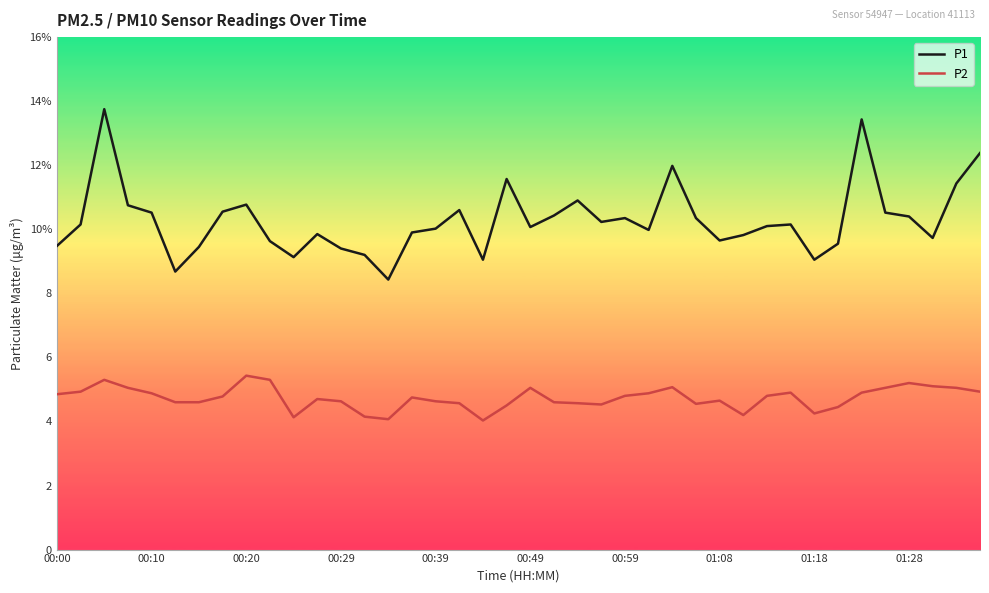

Does the chart have visible grid lines?

No